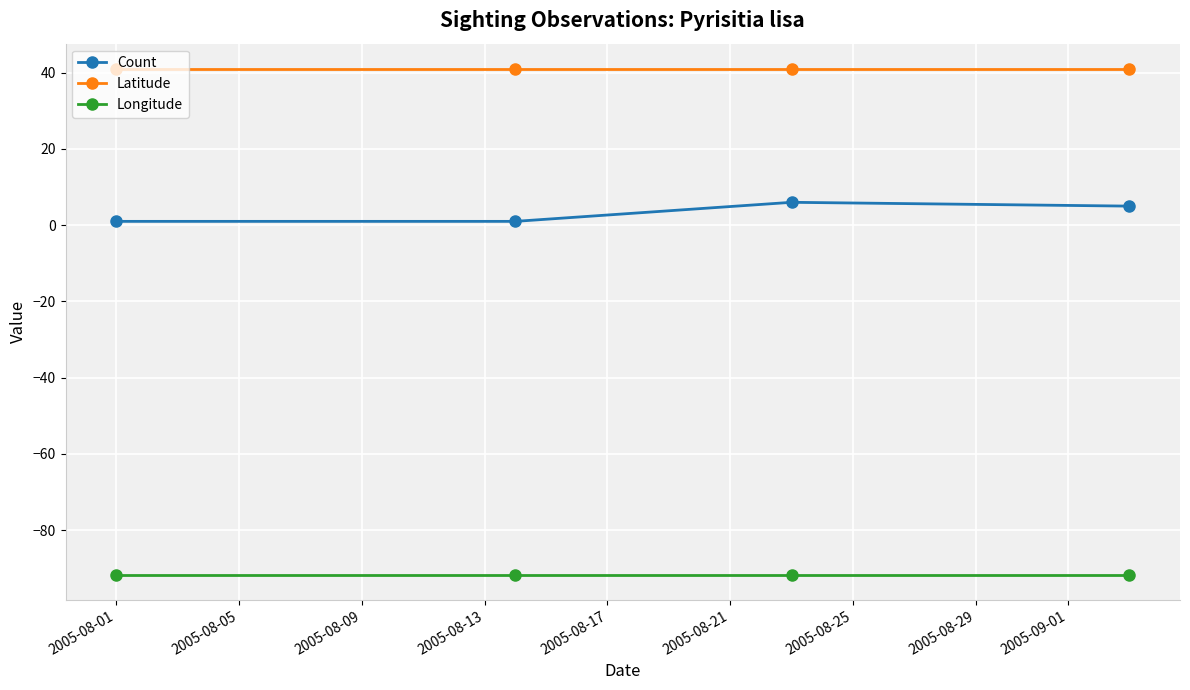

What is the smallest value displayed?

-91.7